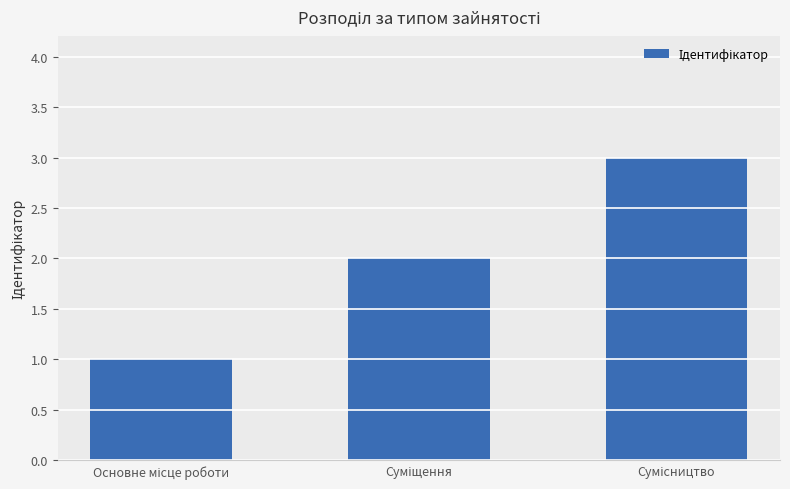

What is the sum of all values?

6